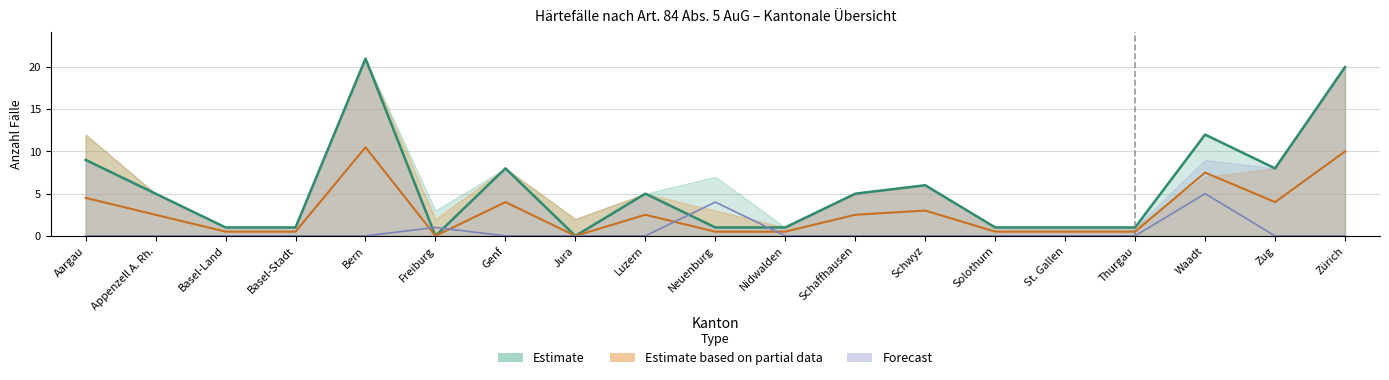

How many data points in Total Gut-heissungen are above 2?

10